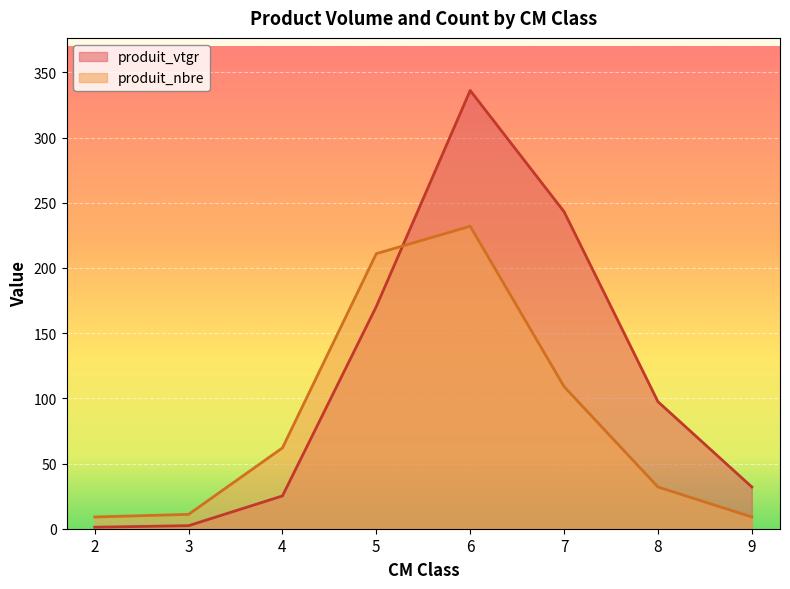

How many distinct data groups are displayed?

2